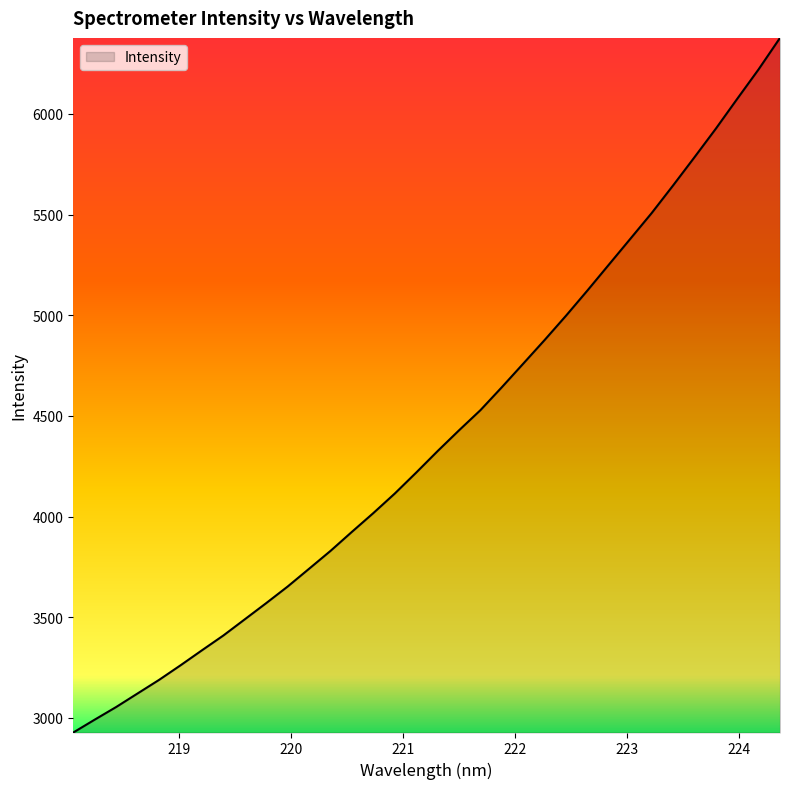

What is the greatest value displayed?

6377.8